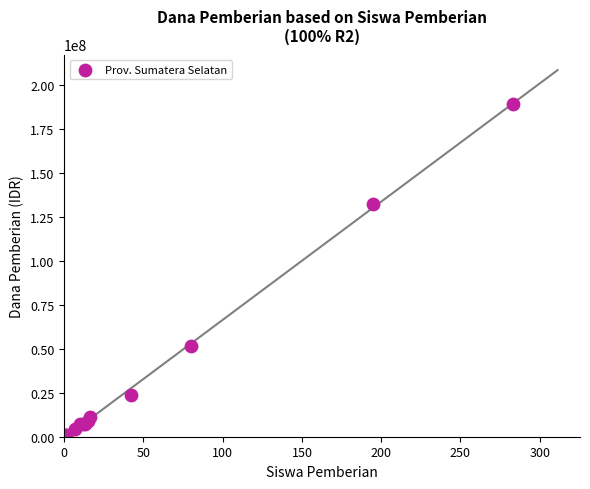

What Y value in the scatter plot is closest to 94875000?

132375000